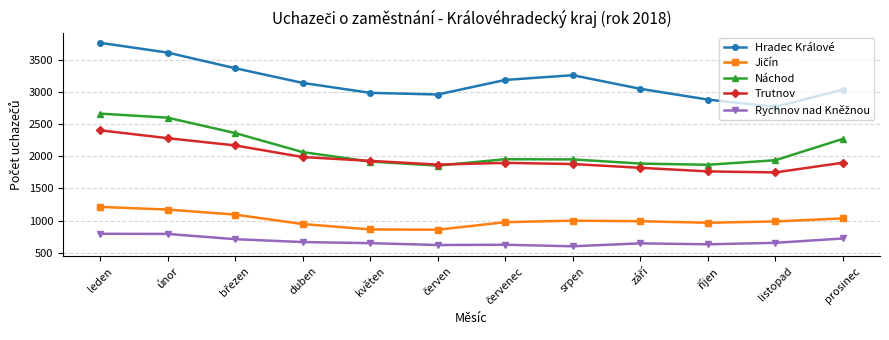

Is it true that Hradec Králové equals 3771 at leden?

True